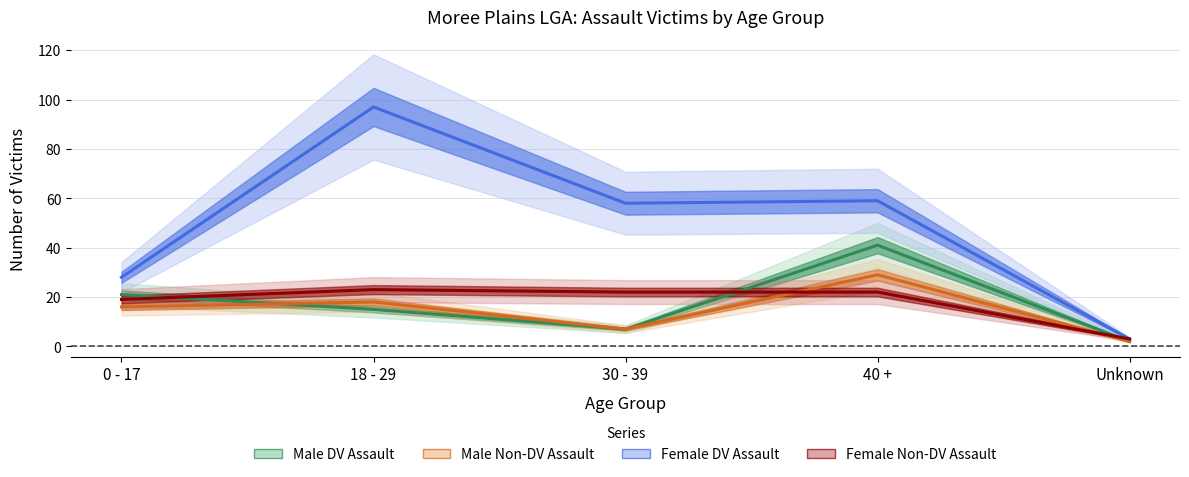

True or false: Male Non-DV Assault has a value of 2 at Unknown.

True